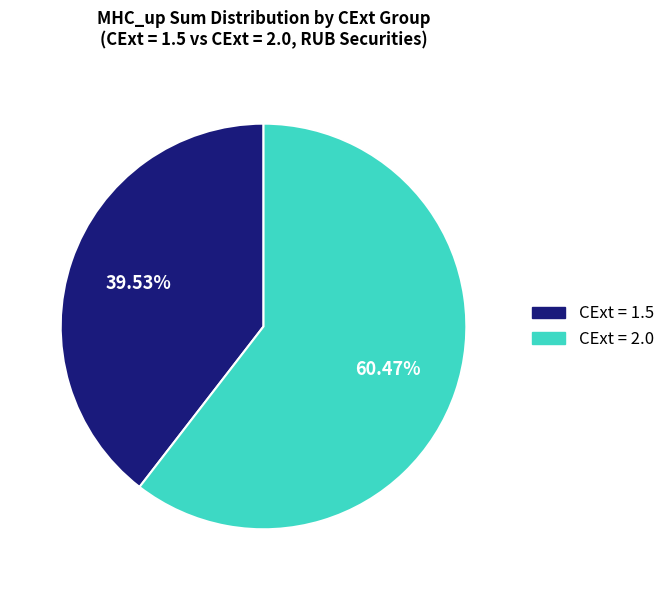

How many slices are in this pie chart?

2